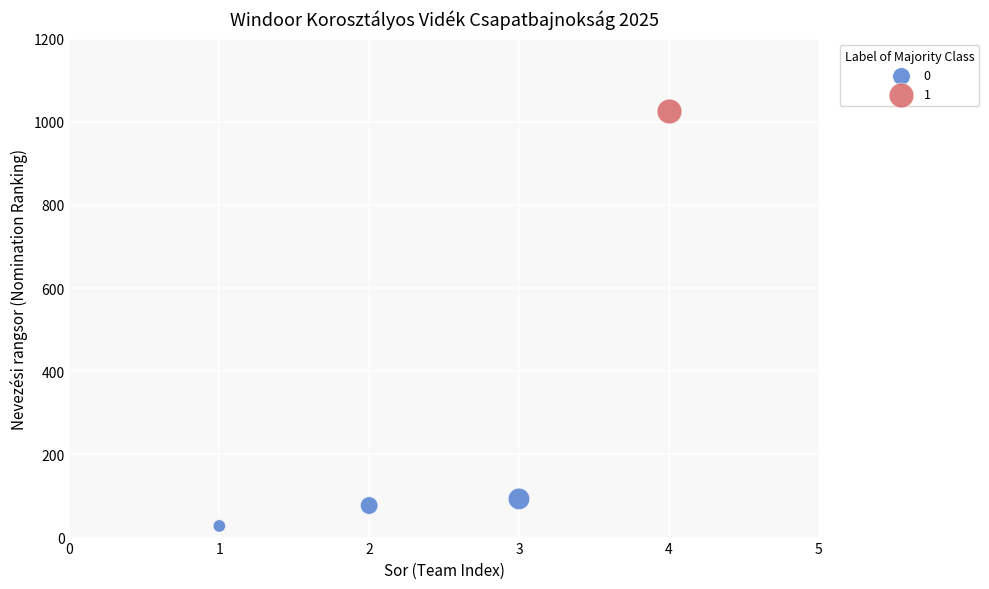

What are all the series names shown in the legend?

0, 1